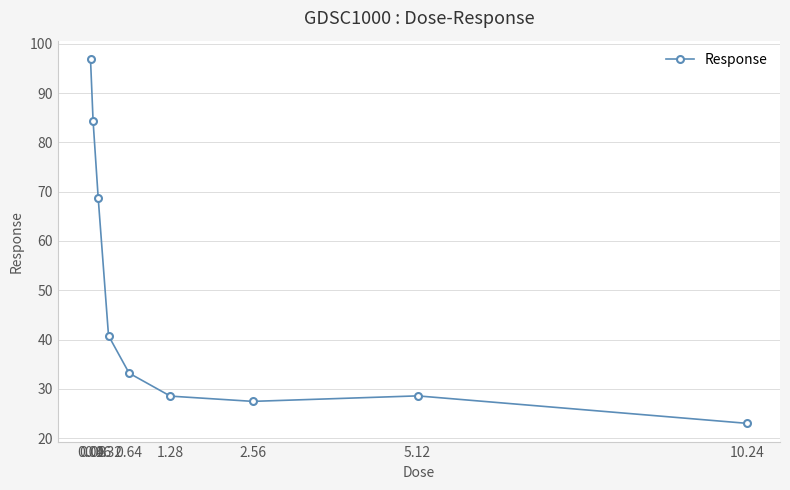

The chart shows a value of 7.4 at 0.64. True or false?

False